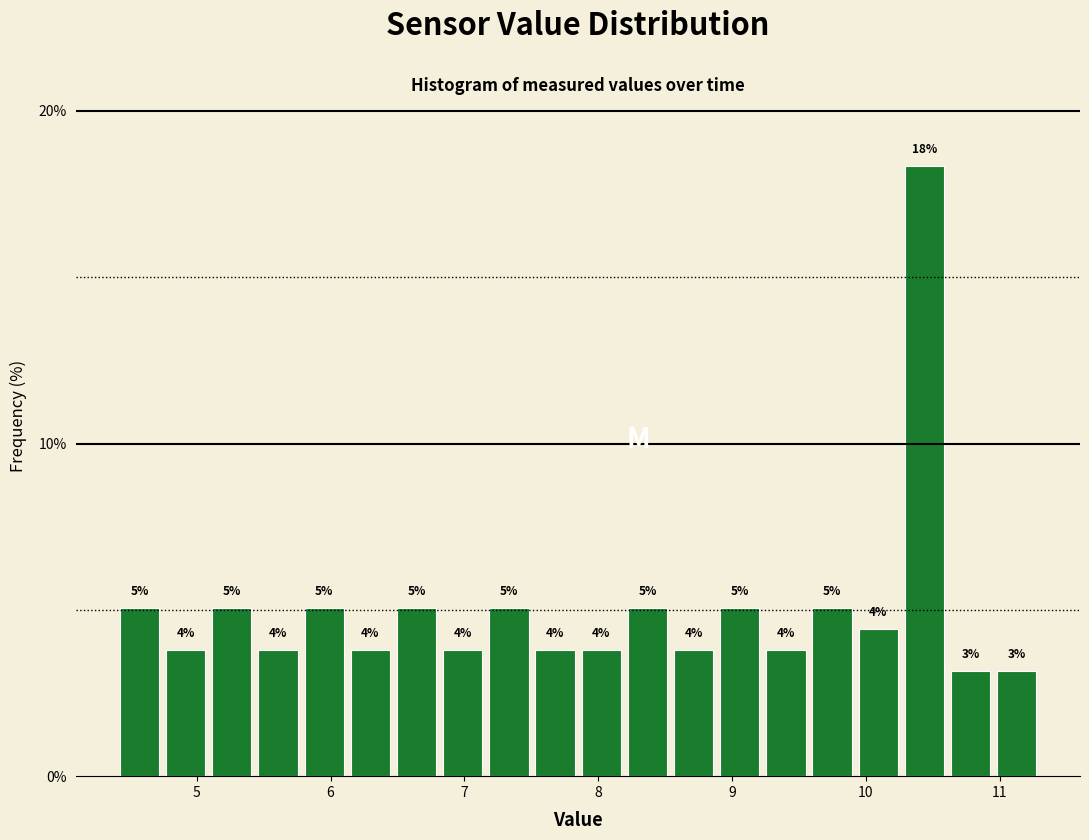

Around what value on the x-axis is the tallest bar? Give the approximate position of its centre, as read against the axis.

10.4